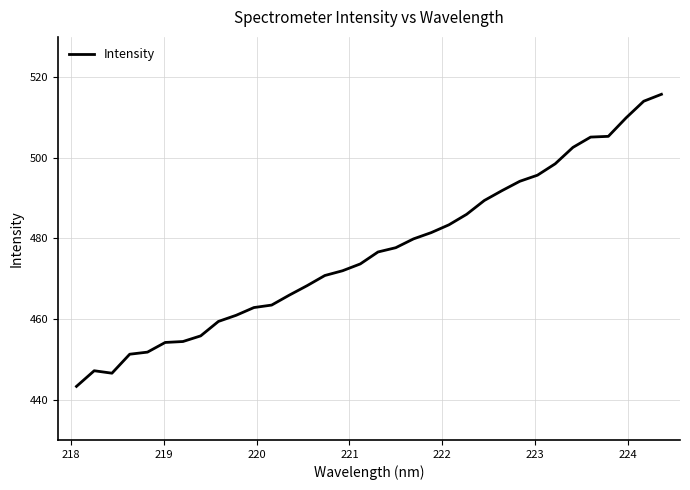

What is the smallest value displayed?

443.3